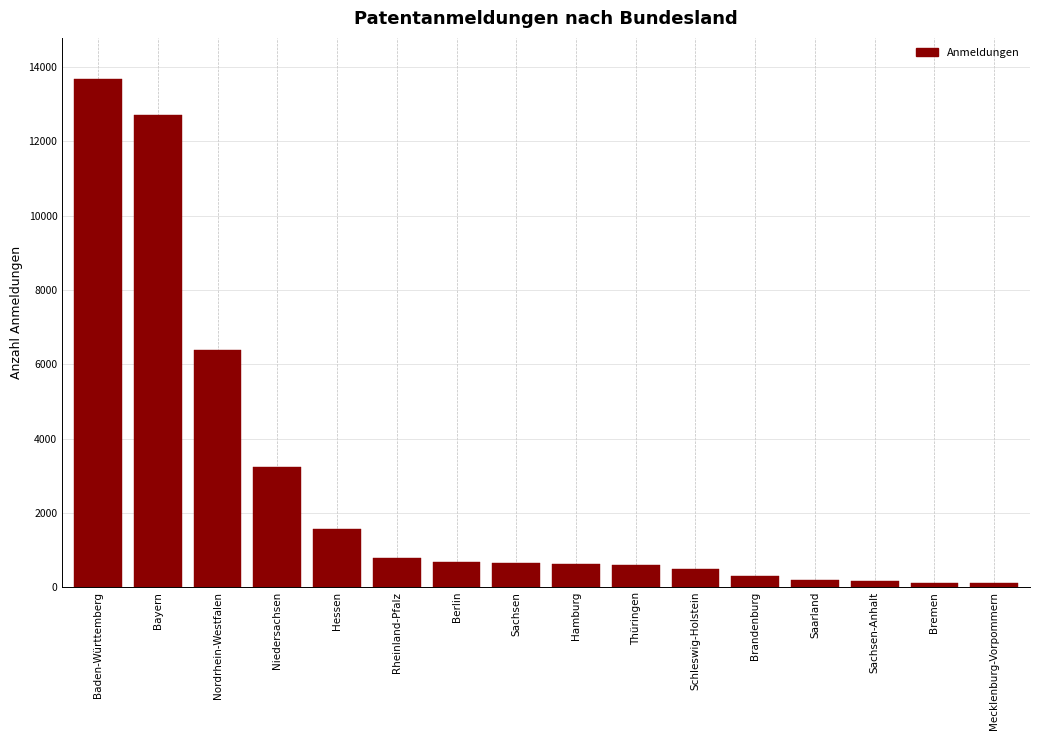

What is the label of the 10th bar from the right?

Berlin